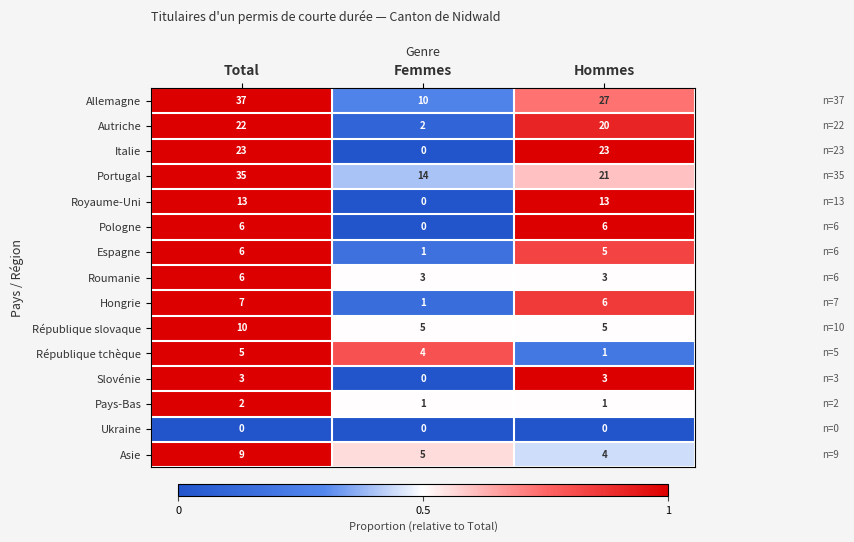

Which series changed the most between Total and Hommes?

Portugal